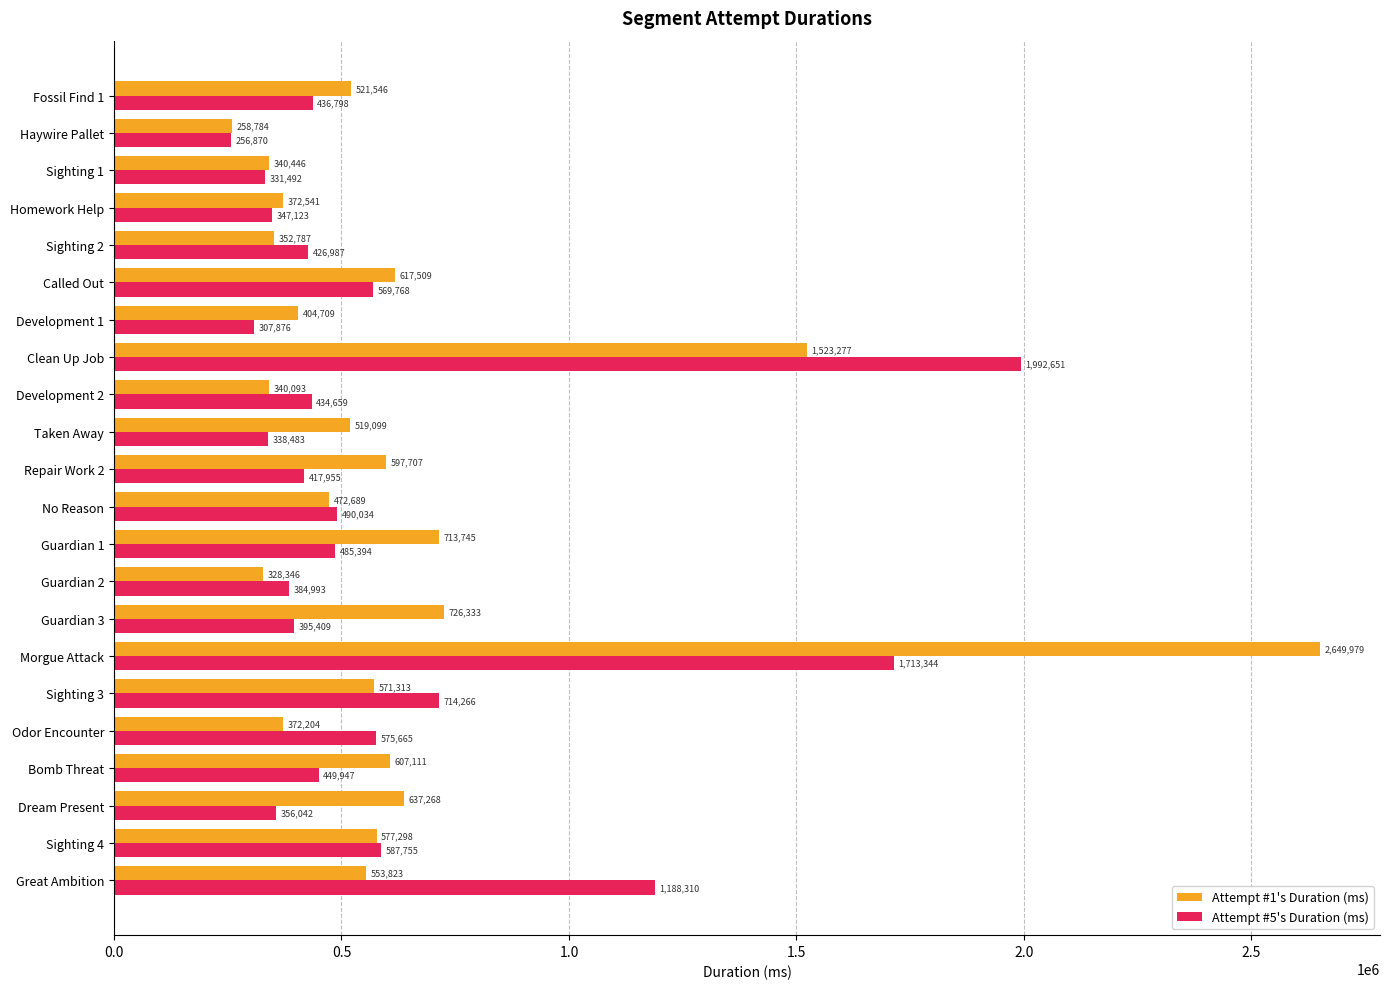

What is the total value across all series at Development 1?

712585